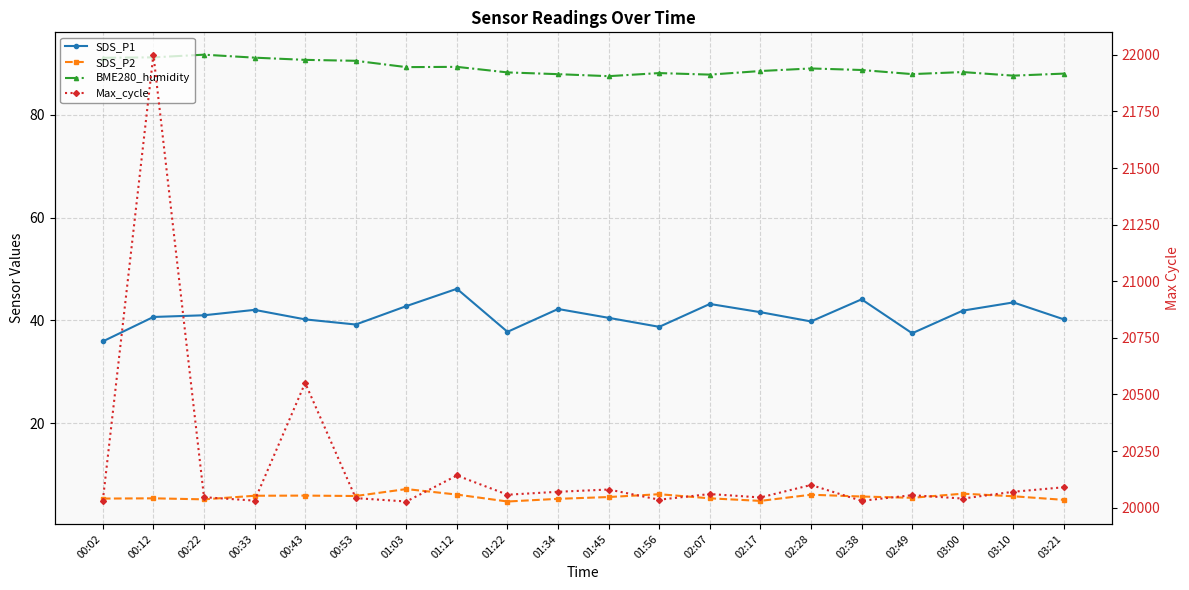

Reading left to right, list all the values displayed in this chart.

SDS_P1: 00:02=35.9	00:12=40.7	00:22=41.0	00:33=42.0	00:43=40.2	00:53=39.2	01:03=42.8	01:12=46.1	01:22=37.8	01:34=42.2	01:45=40.5	01:56=38.8	02:07=43.2	02:17=41.6	02:28=39.8	02:38=44.1	02:49=37.5	03:00=41.9	03:10=43.5	03:21=40.2
SDS_P2: 00:02=5.3	00:12=5.4	00:22=5.2	00:33=5.9	00:43=5.9	00:53=5.8	01:03=7.2	01:12=6.1	01:22=4.8	01:34=5.3	01:45=5.7	01:56=6.2	02:07=5.4	02:17=4.9	02:28=6.1	02:38=5.8	02:49=5.5	03:00=6.3	03:10=5.8	03:21=5.1
BME280_humidity: 00:02=91.1	00:12=91.2	00:22=91.7	00:33=91.1	00:43=90.7	00:53=90.5	01:03=89.3	01:12=89.3	01:22=88.2	01:34=87.9	01:45=87.5	01:56=88.1	02:07=87.8	02:17=88.5	02:28=89.0	02:38=88.7	02:49=87.9	03:00=88.3	03:10=87.6	03:21=88.0
Max_cycle: 00:02=20031.0	00:12=22001.0	00:22=20046.0	00:33=20031.0	00:43=20551.0	00:53=20042.0	01:03=20027.0	01:12=20142.0	01:22=20057.0	01:34=20070.0	01:45=20080.0	01:56=20035.0	02:07=20060.0	02:17=20045.0	02:28=20100.0	02:38=20030.0	02:49=20055.0	03:00=20040.0	03:10=20070.0	03:21=20090.0